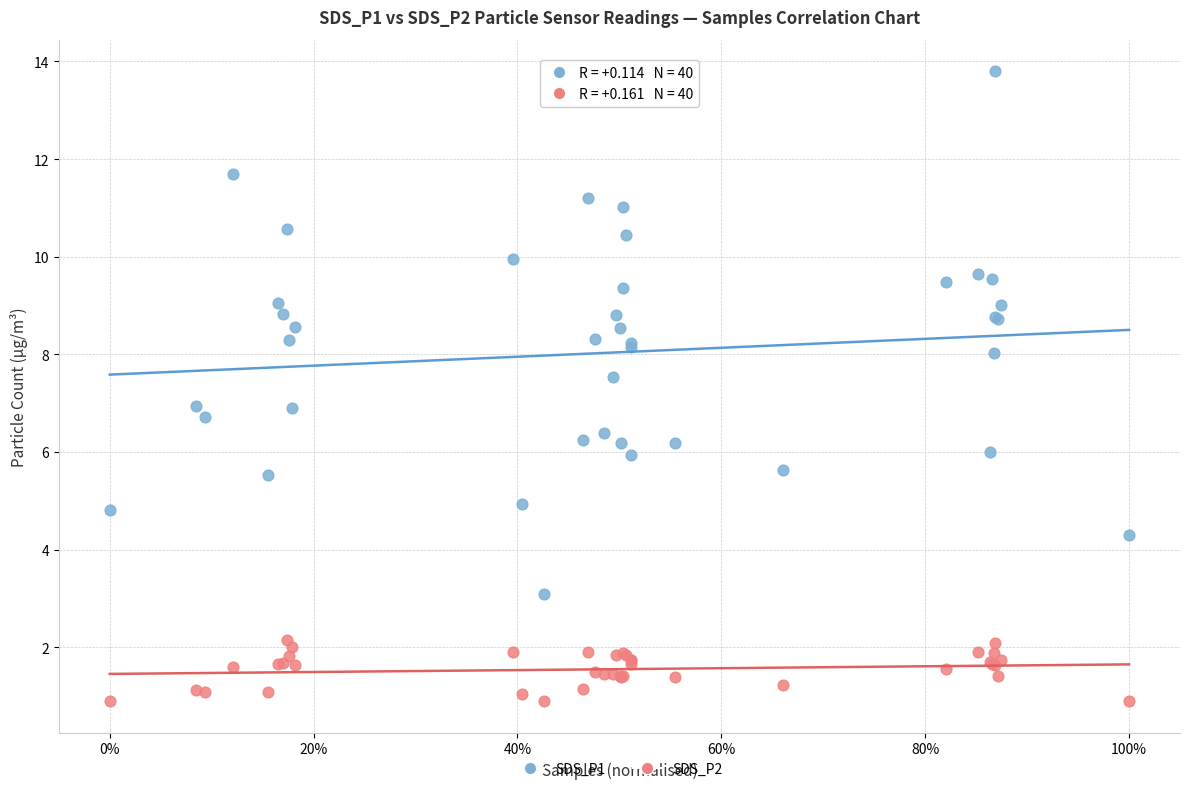

Which series reaches the minimum Y coordinate?

SDS_P2